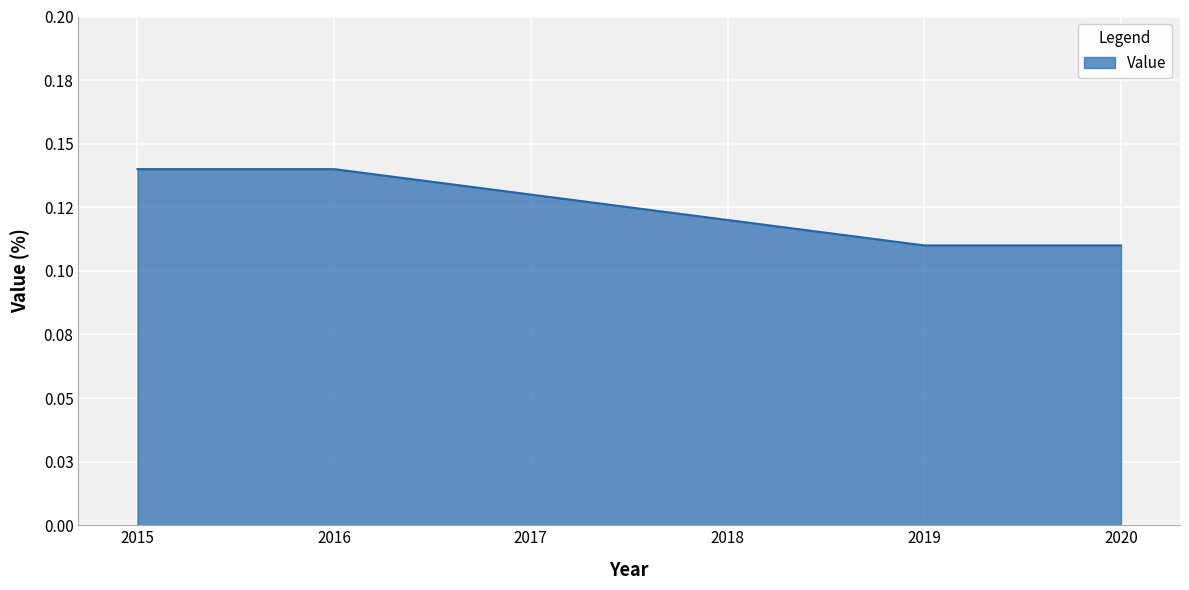

How many values are between 0 and 1?

6